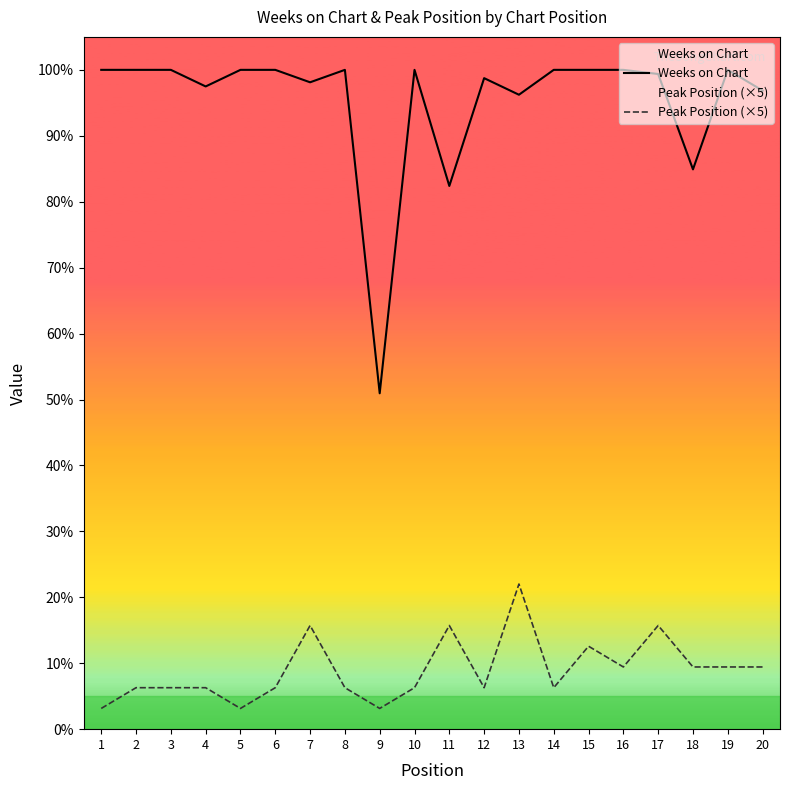

Which label corresponds to the largest value in the chart?

1